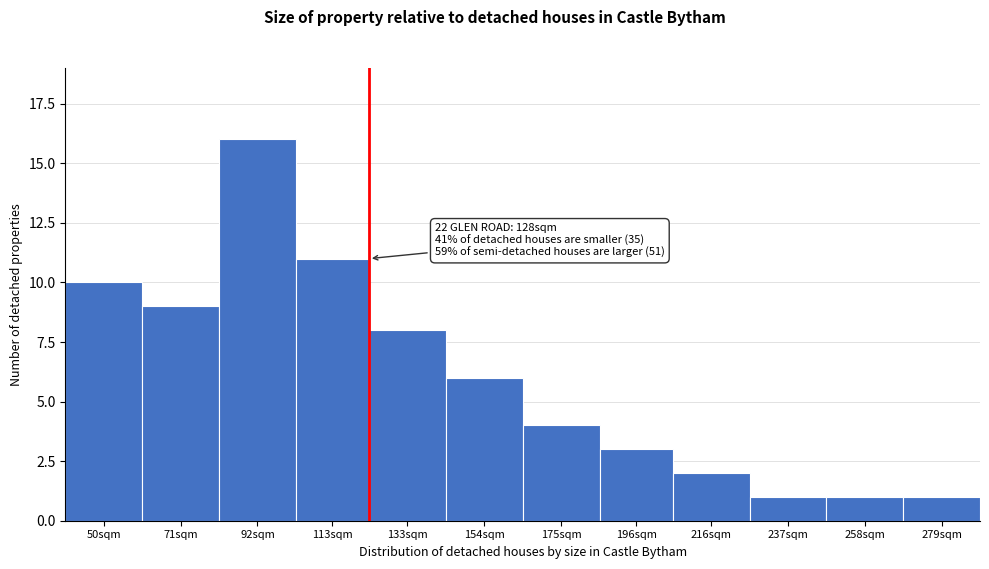

Reading left to right, transcribe all the data shown in this chart.

50sqm=10	71sqm=9	92sqm=16	113sqm=11	133sqm=8	154sqm=6	175sqm=4	196sqm=3	216sqm=2	237sqm=1	258sqm=1	279sqm=1